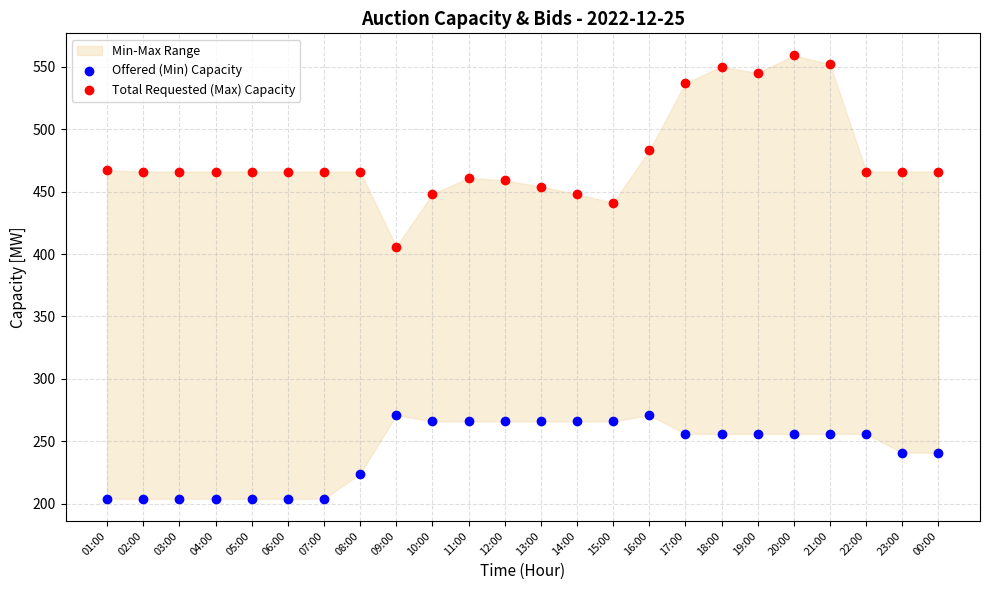

Across all data points, what is the range of Y values (max minus min)?

355